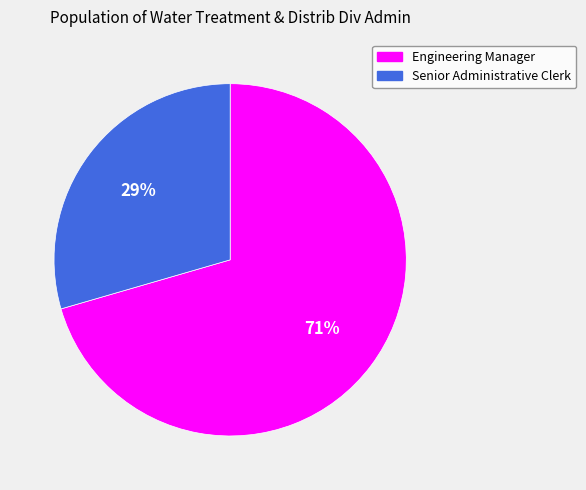

Which has a higher value, Engineering Manager or Senior Administrative Clerk?

Engineering Manager